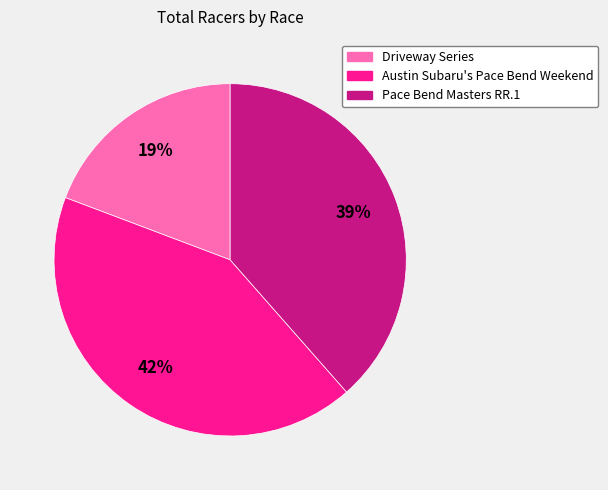

To the nearest percent, what portion does Pace Bend Masters RR.1 represent?

39%